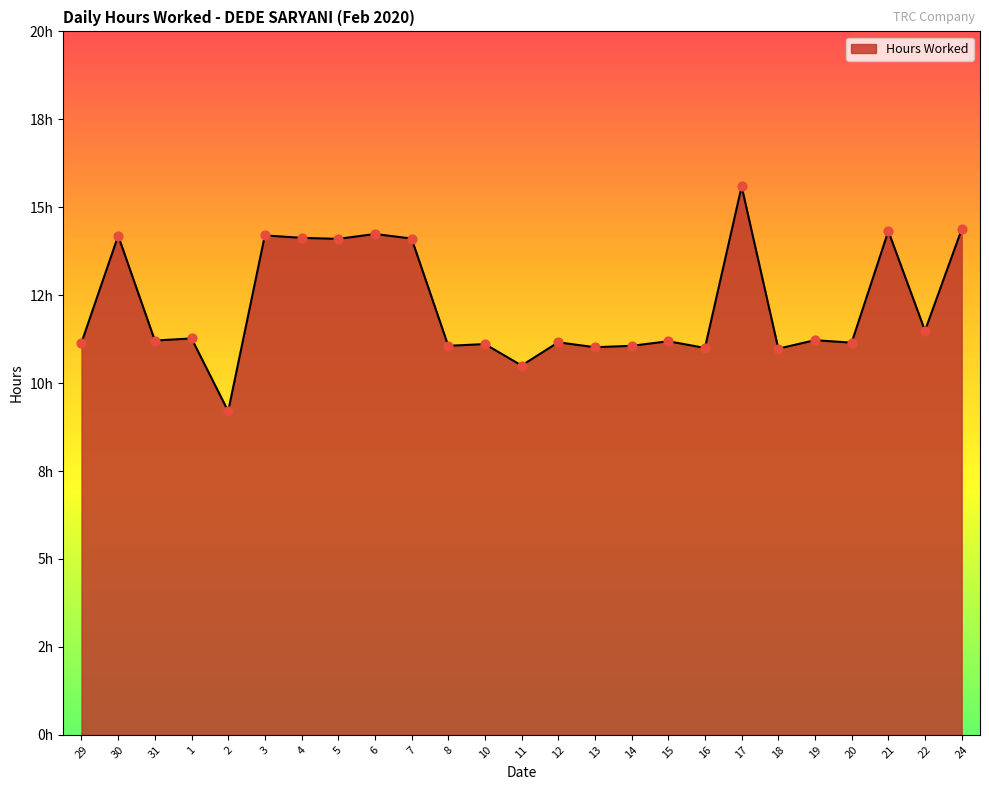

What is the ratio of the value at 13 to the value at 16?

1.0